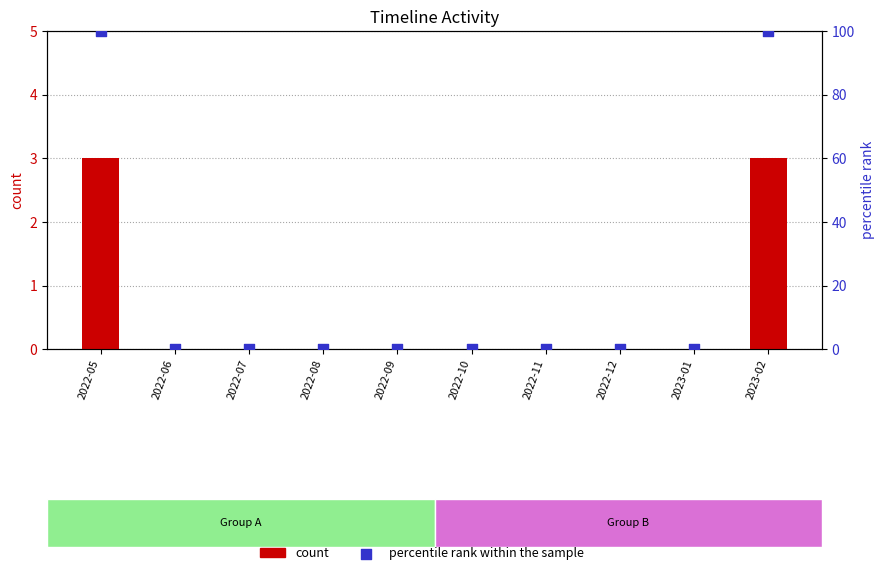

Is the value of count at 2023-02 greater than the value of percentile rank within the sample at 2022-08?

Yes